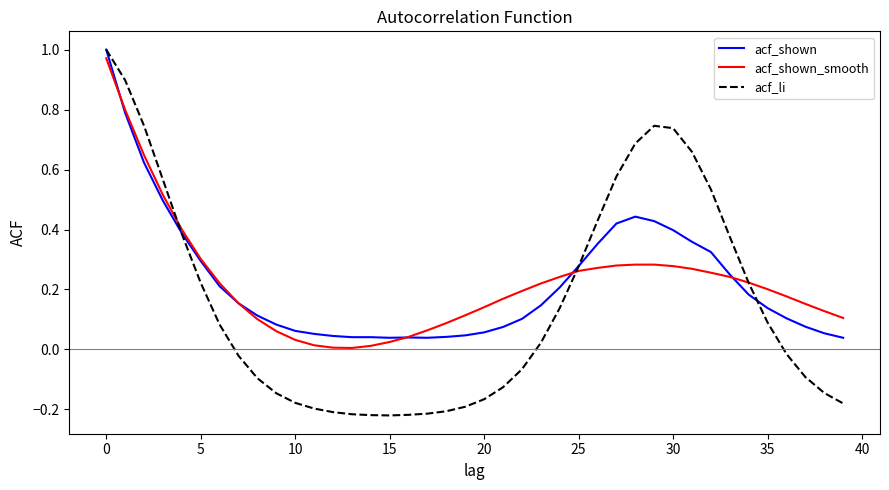

At which label is acf_shown_smooth closest to 0?

13